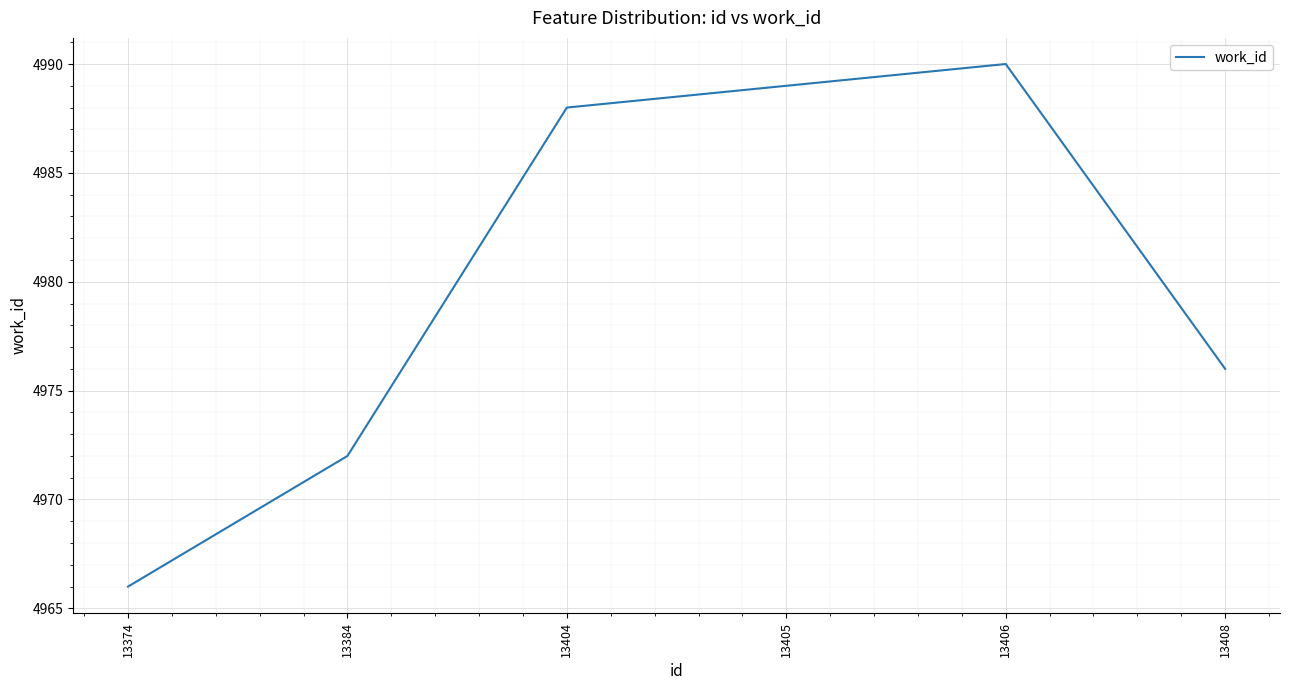

True or false: the data shows 8279 at 13374.

False